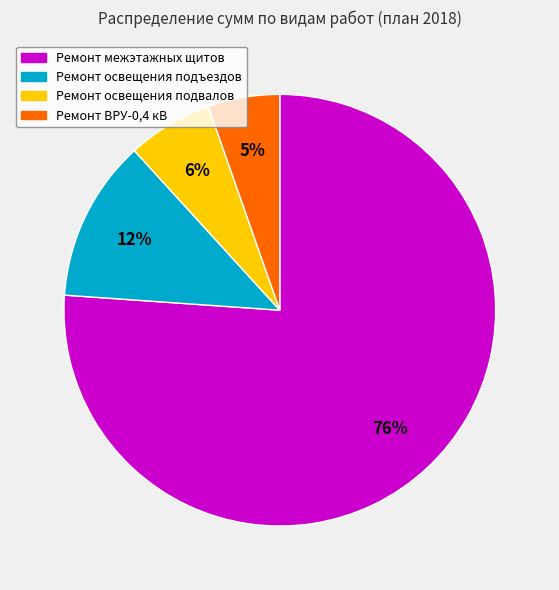

Is there any slice that represents more than half of the pie?

Yes